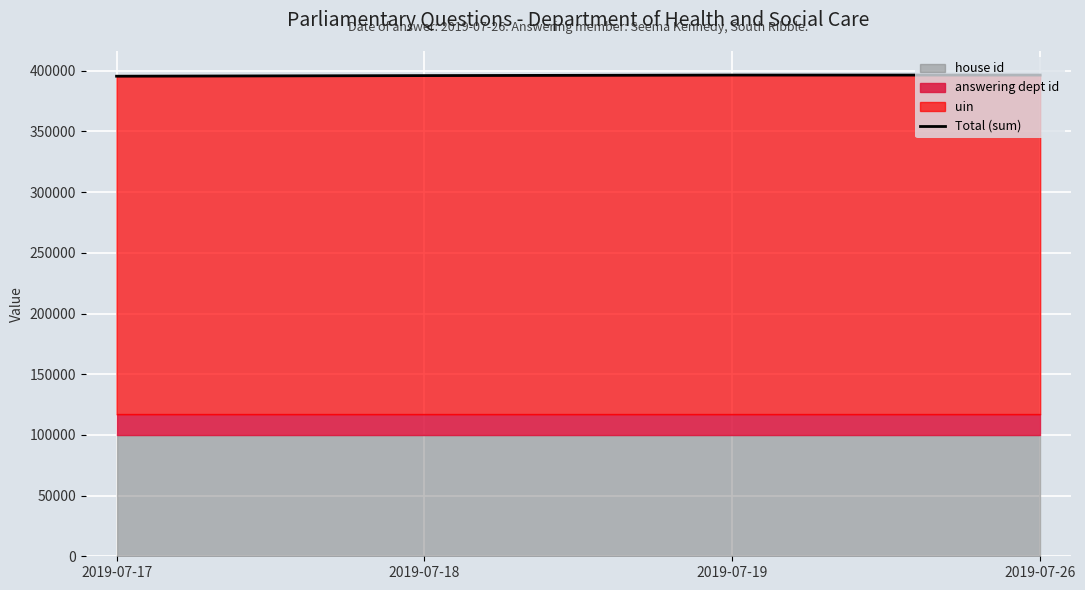

True or false: there are more than 1 points higher than both neighbors.

False